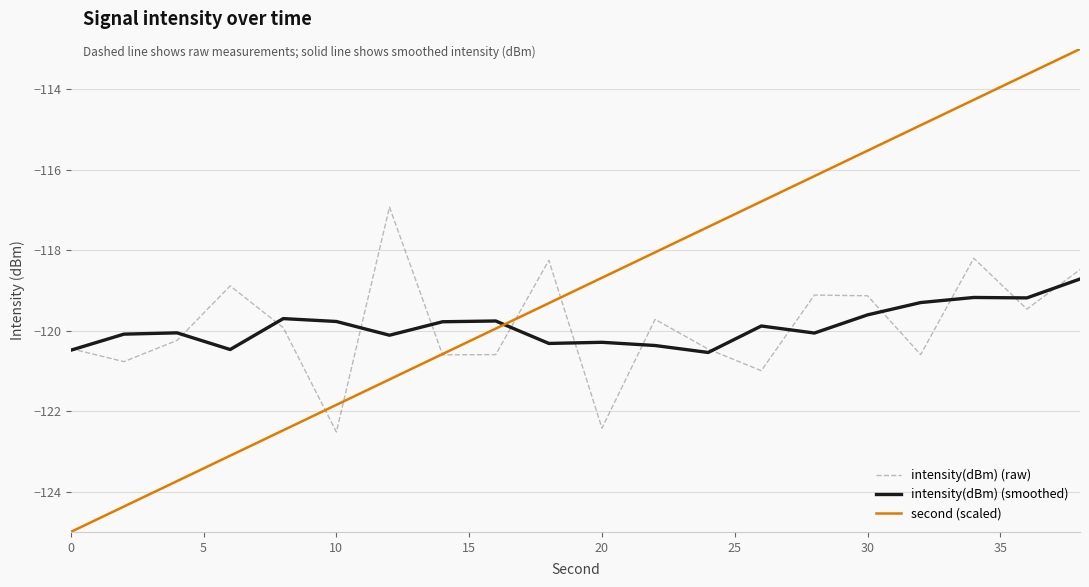

What is the difference between the maximum and minimum values in the second (scaled) series?

12.0